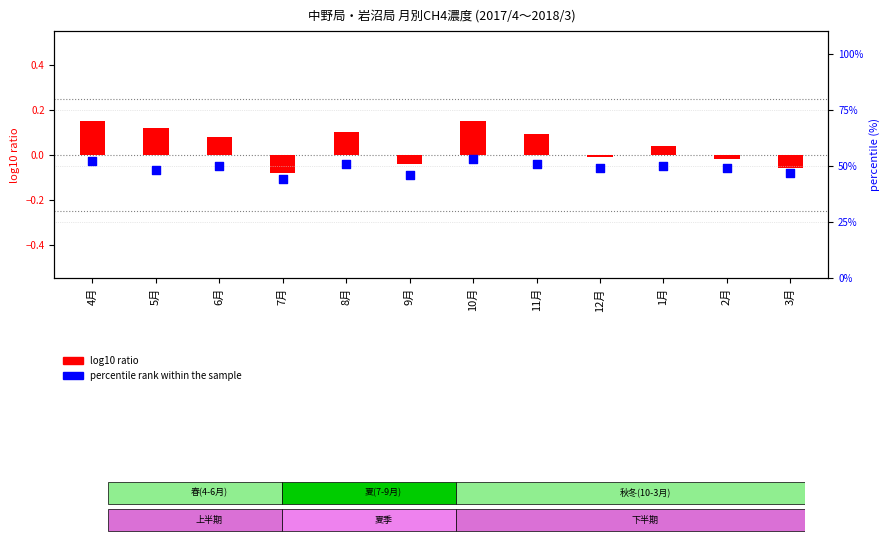

Is the value of log10 ratio at 10月 greater than the value of percentile rank within the sample at 9月?

No